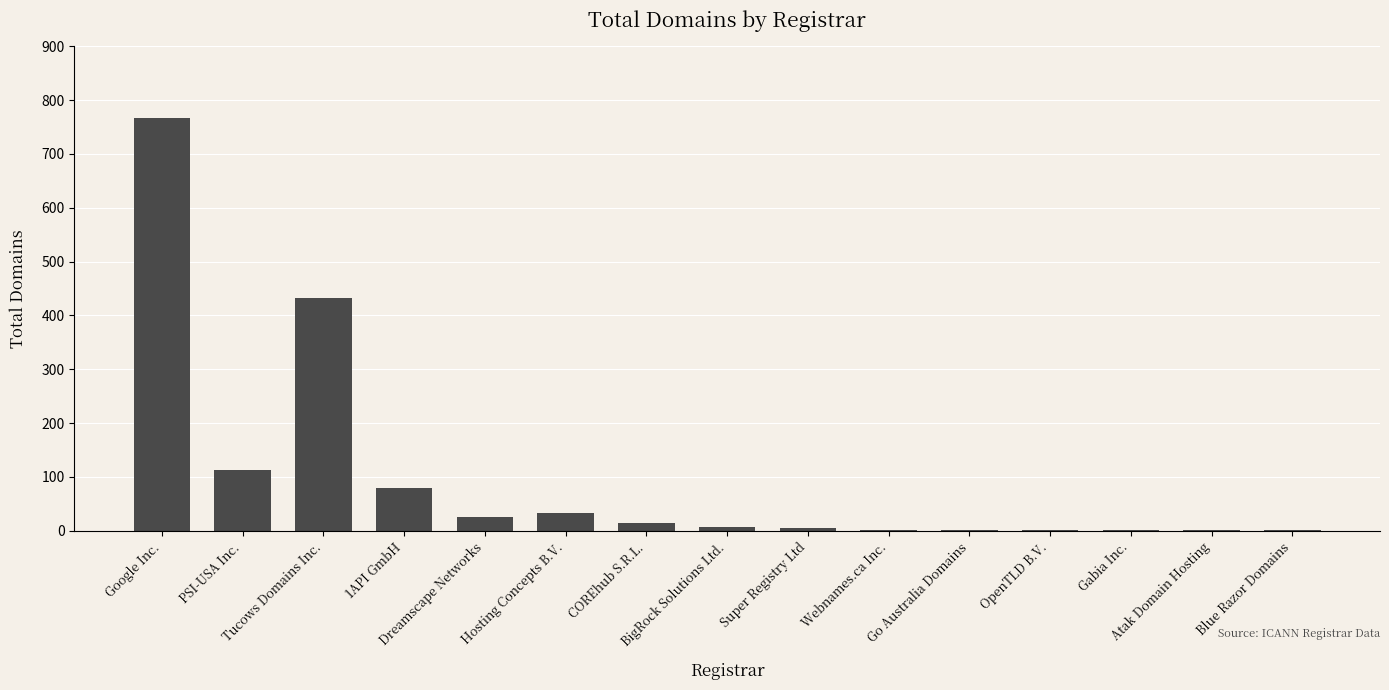

What is the greatest value displayed?

767